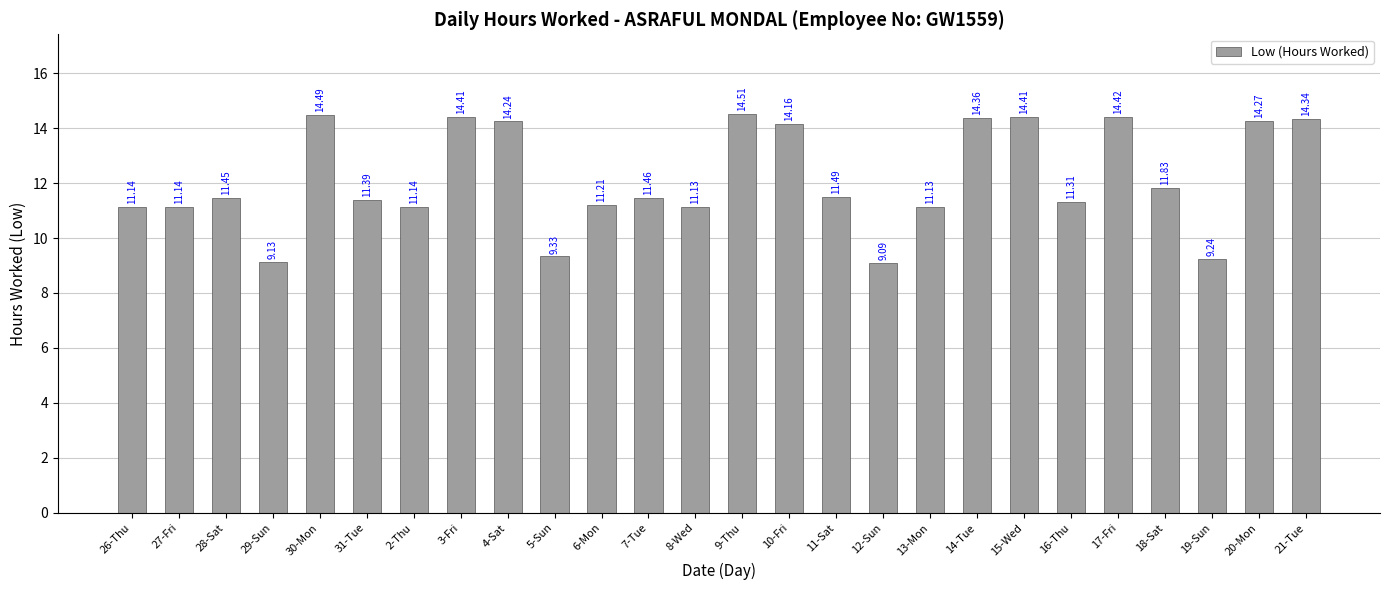

Which has a higher value, 17-Fri or 20-Mon?

17-Fri